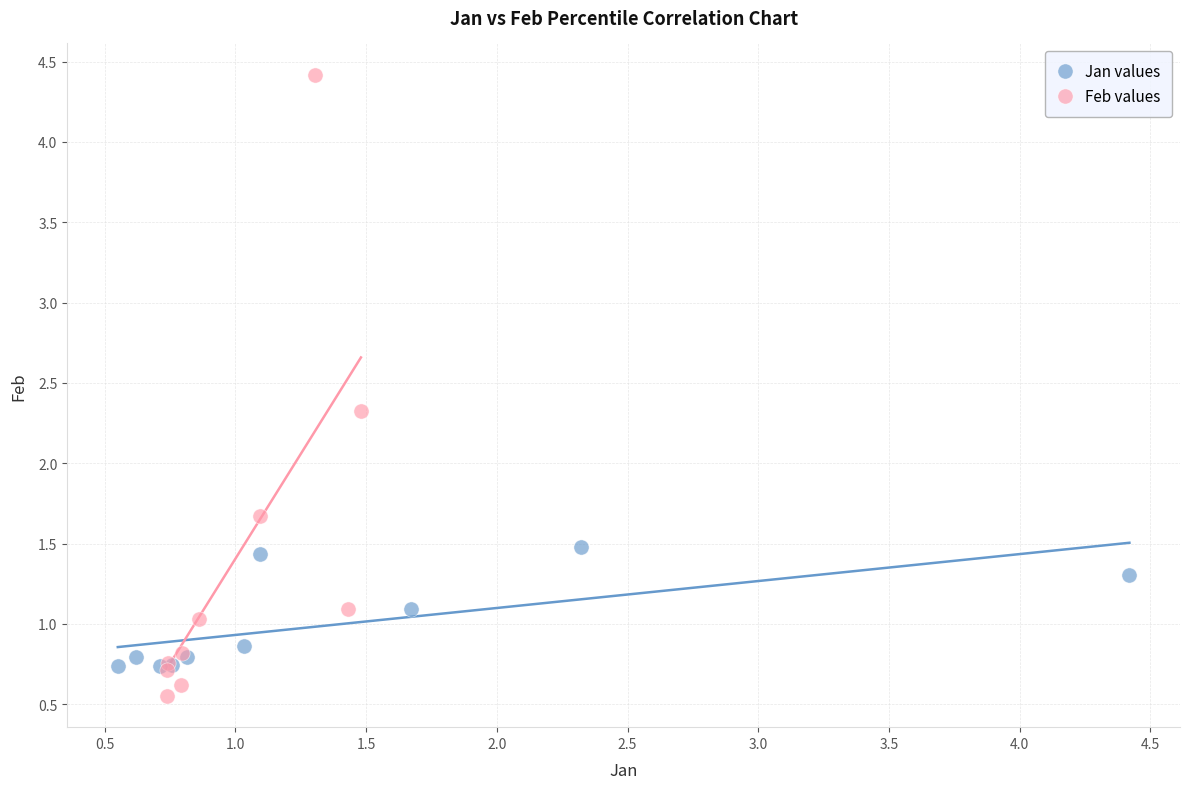

Which series contains the highest Y value?

Feb values